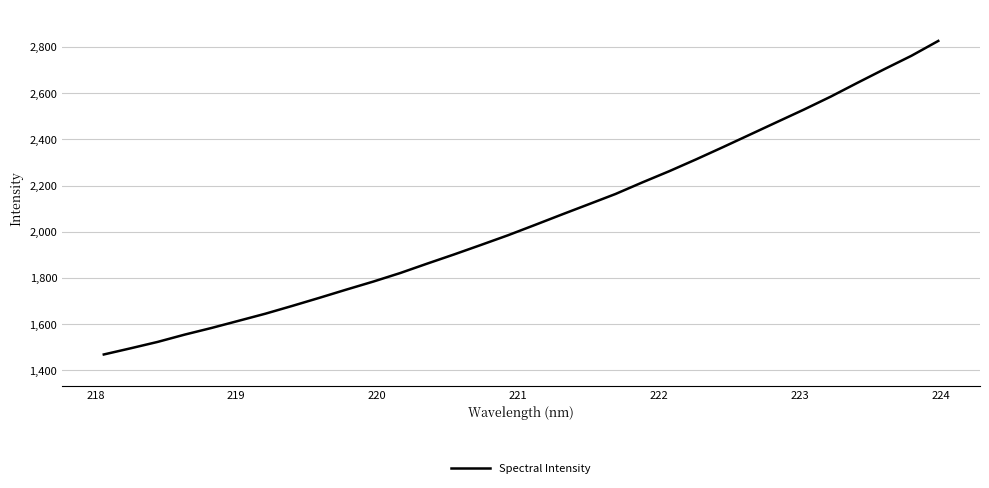

Does the chart display data point markers on the line(s)?

No